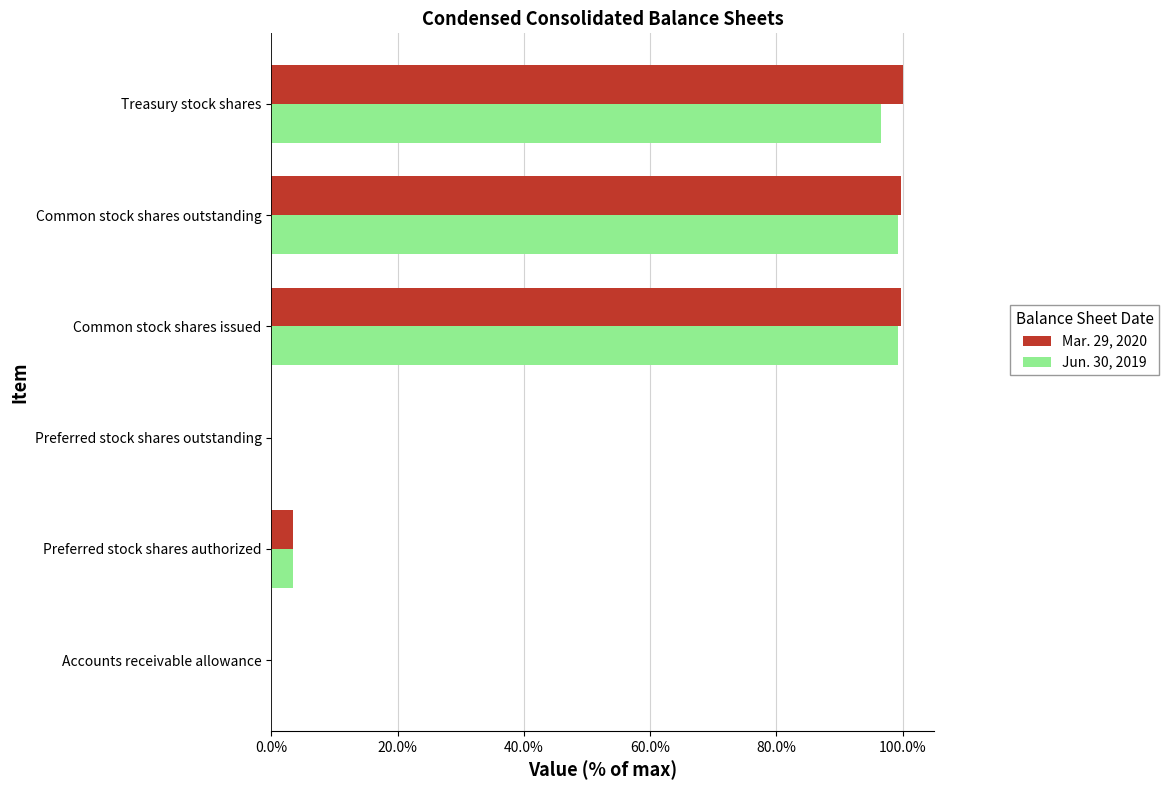

Is the value of Jun. 30, 2019 at Treasury stock shares greater than the value of Mar. 29, 2020 at Treasury stock shares?

No